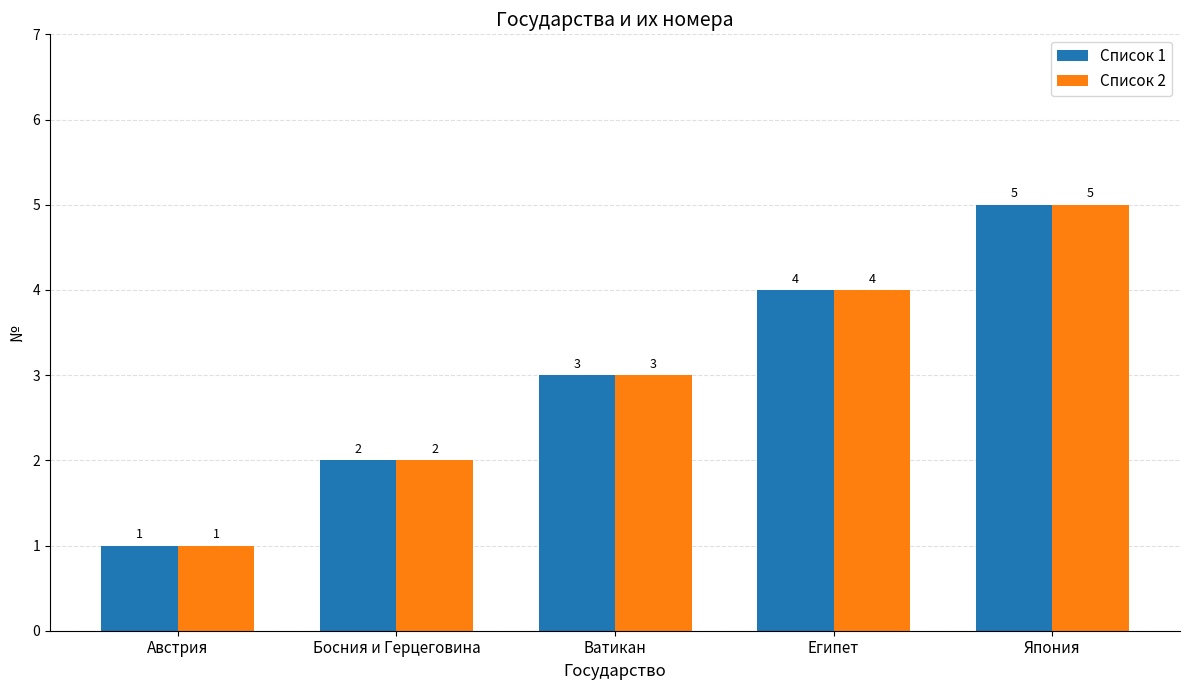

Is the value of Список 2 at Австрия greater than the value of Список 1 at Босния и Герцеговина?

No